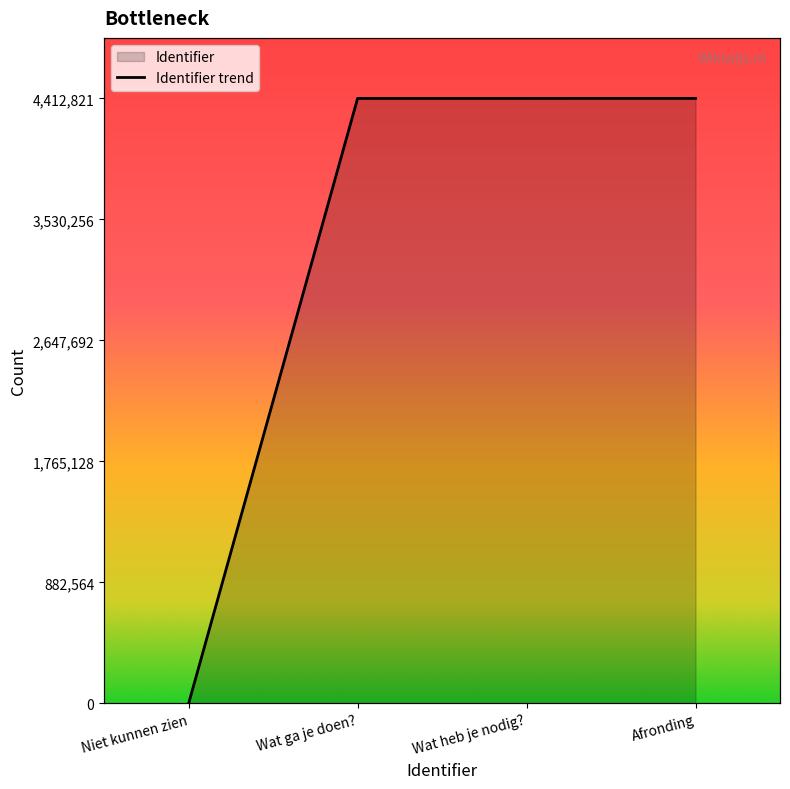

How many positive values are there?

3